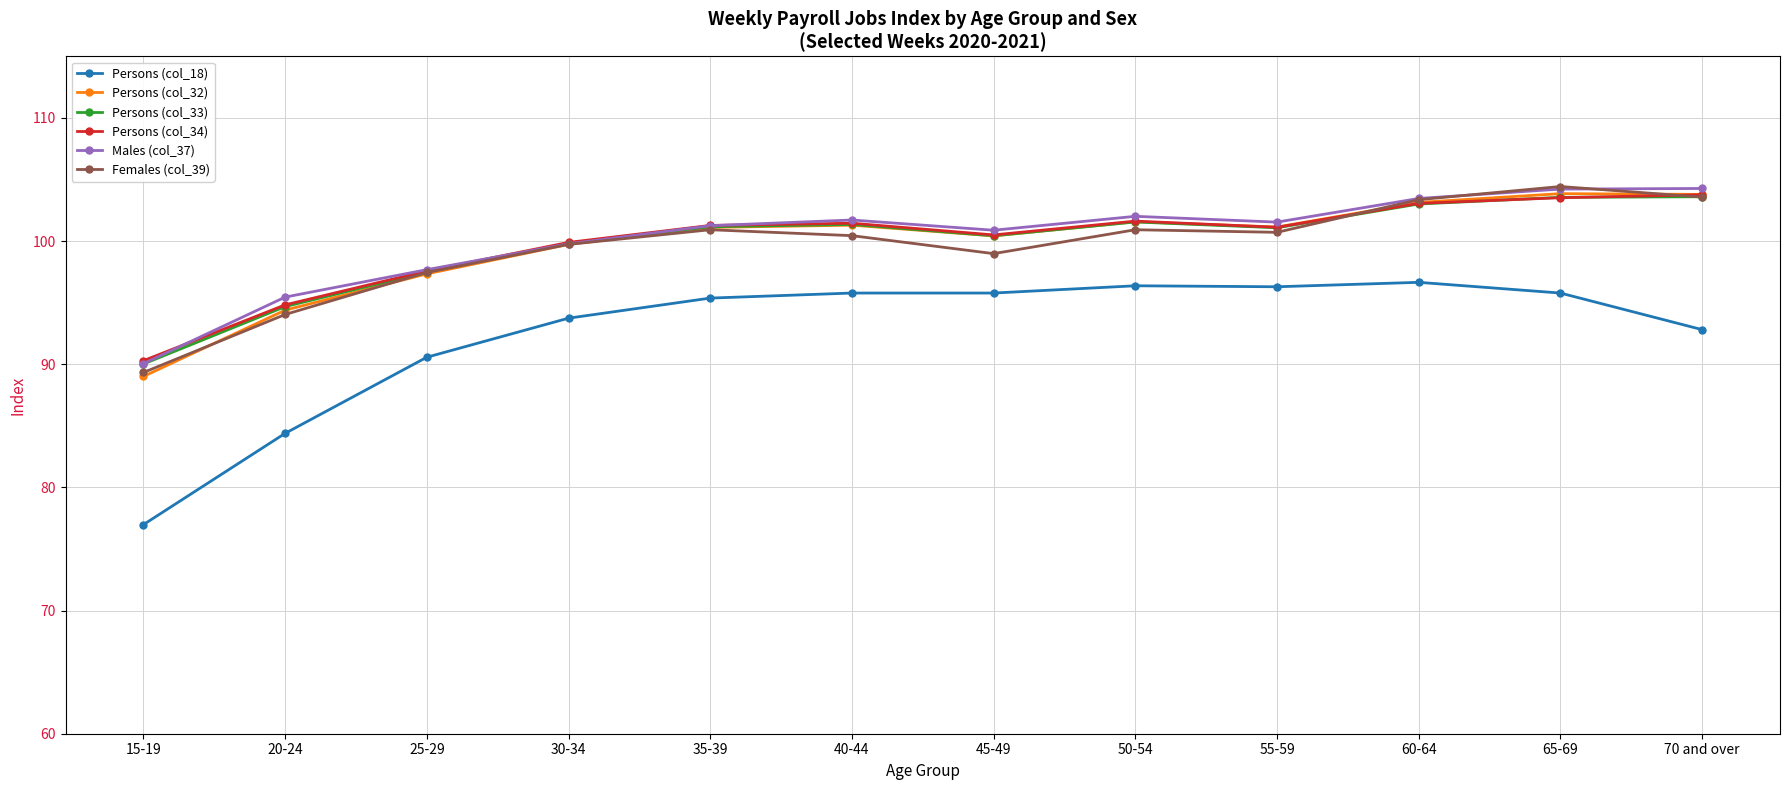

The Persons (col_18) series shows 54.8 at 20-24. True or false?

False